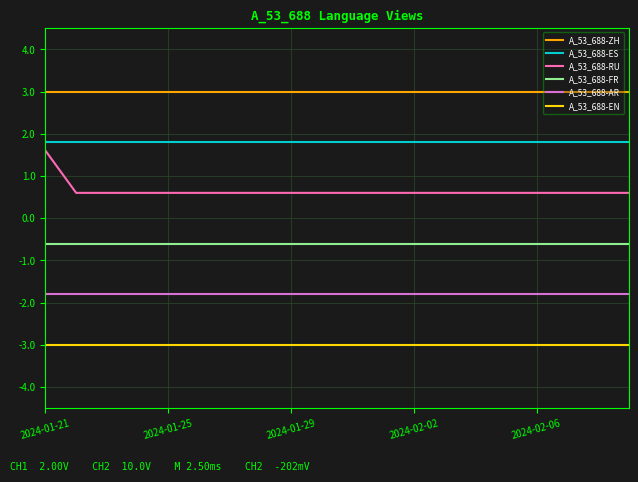

Rank the series by their average value, from highest to lowest.

A_53_688-ZH, A_53_688-ES, A_53_688-RU, A_53_688-FR, A_53_688-AR, A_53_688-EN